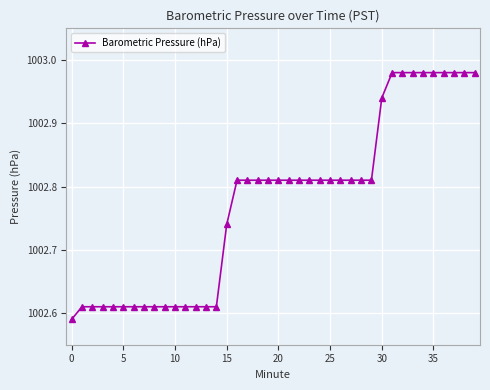

What is the sum of all values?

40111.0